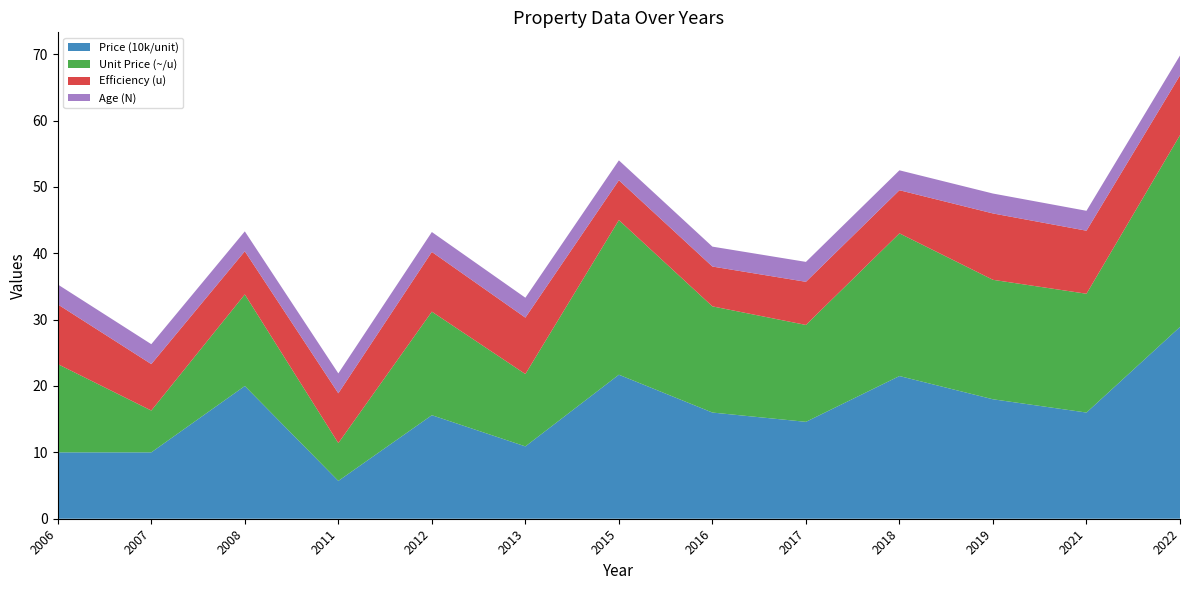

The Price (10k/unit) series shows 42.7 at 2022. True or false?

False